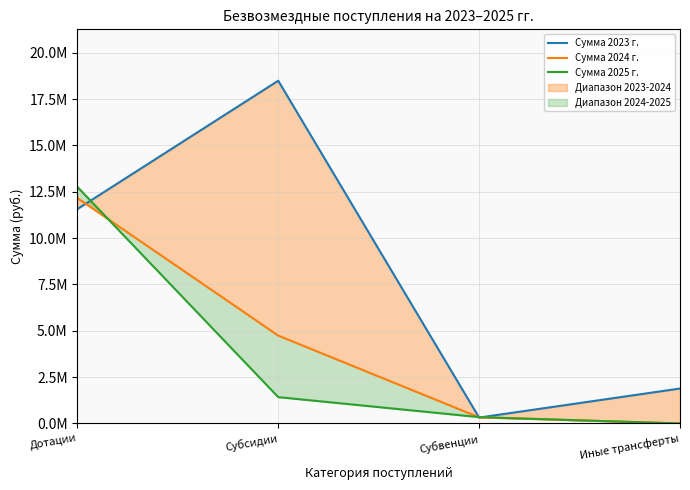

List the labels in order of Сумма 2025 г. value, largest first.

Дотации, Субсидии, Субвенции, Иные трансферты